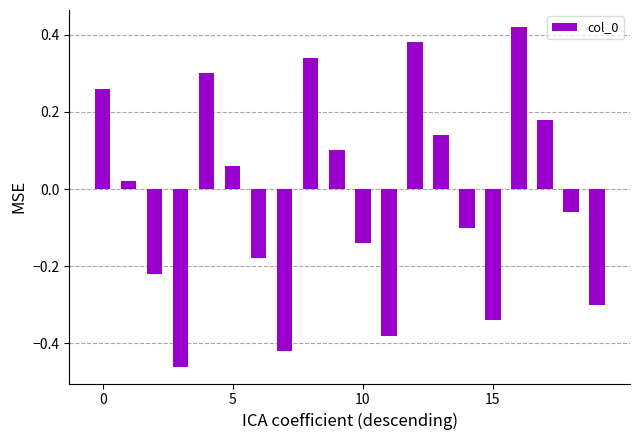

What is the difference between the second highest and second lowest values?

0.8